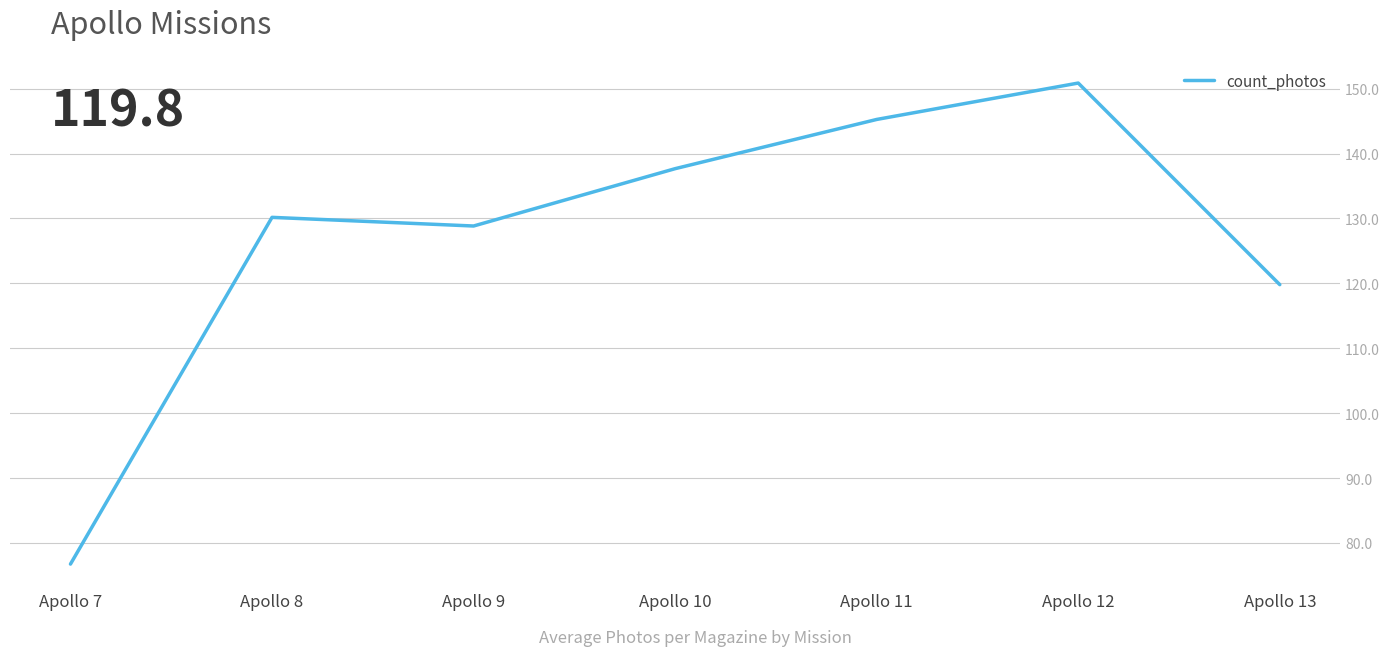

Which label corresponds to the largest value in the chart?

Apollo 12